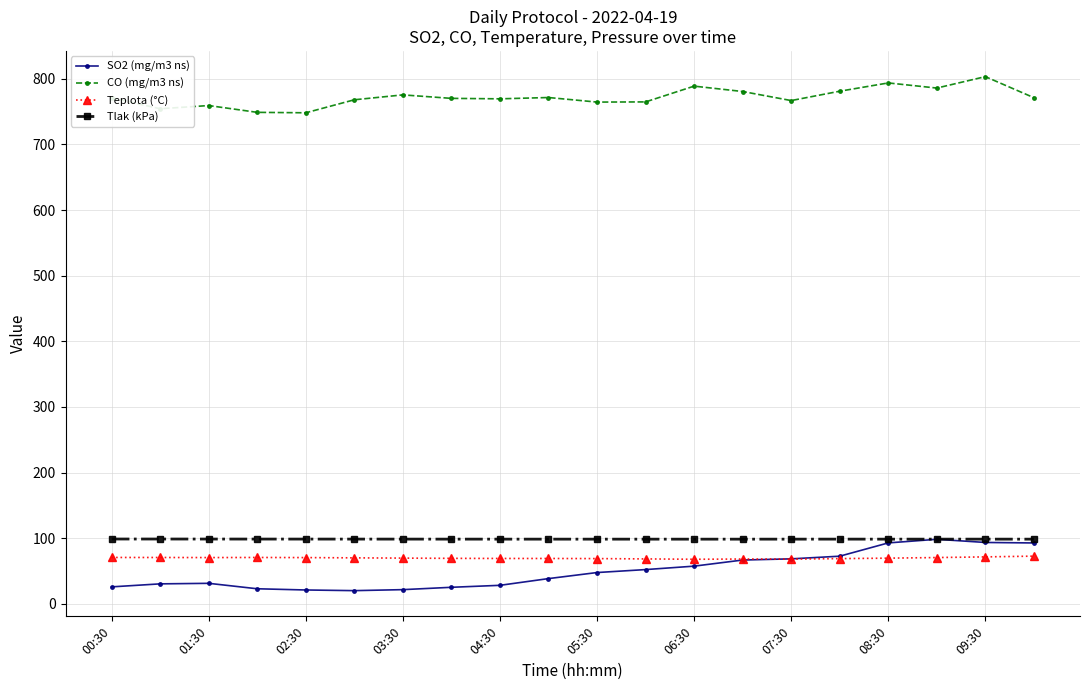

What is the highest value of the Tlak (kPa) series?

98.7